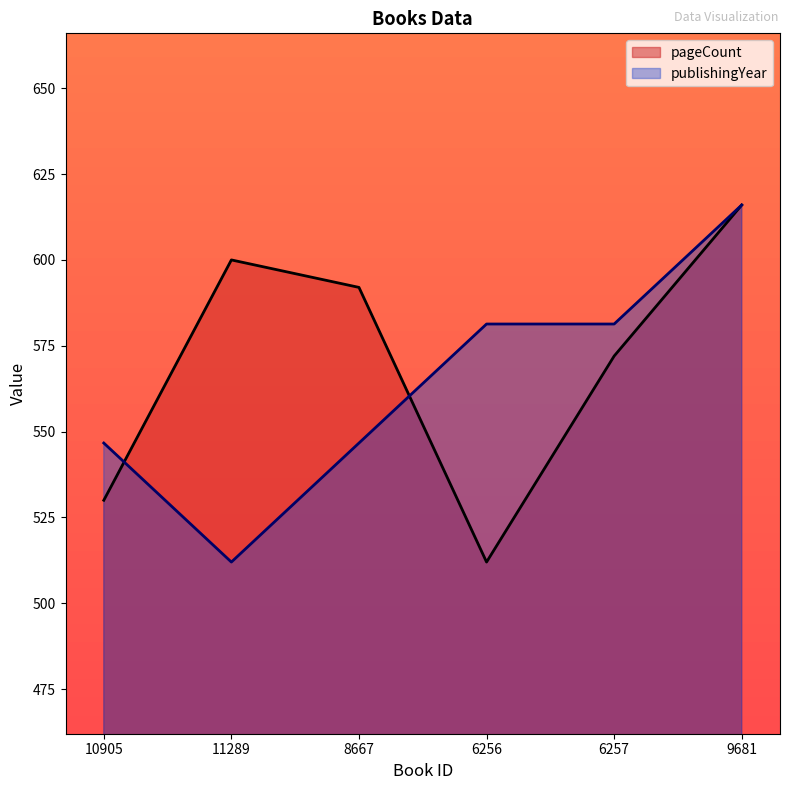

Where do publishingYear and pageCount first cross each other?

10905 and 11289